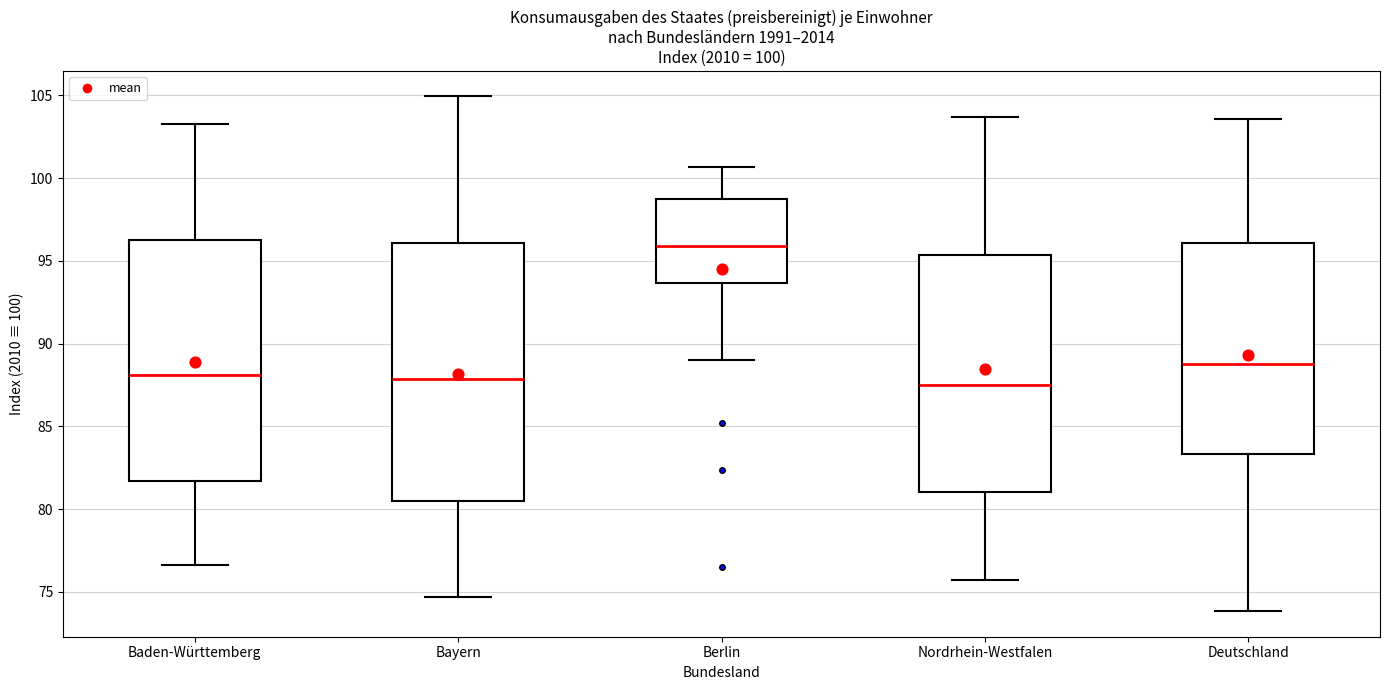

Which box is the tallest, from its lower edge to its upper edge?

Bayern